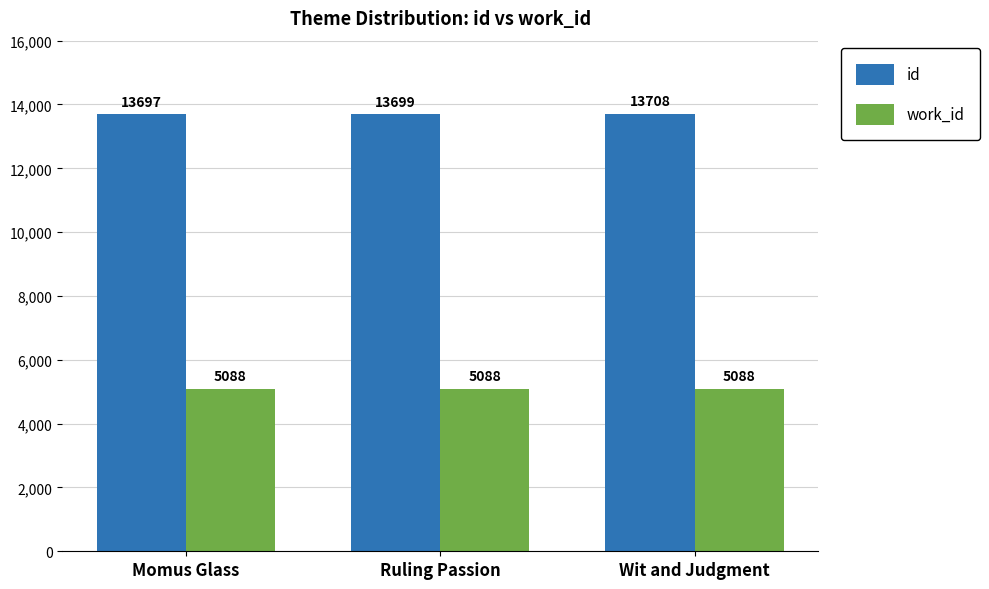

How many distinct data groups are displayed?

2